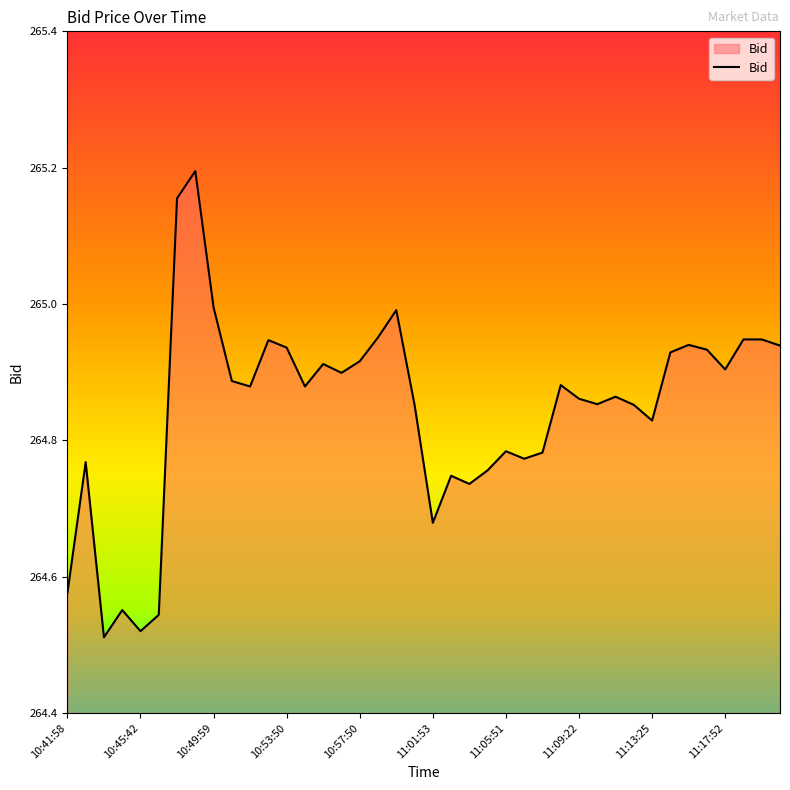

What is the difference between the maximum and minimum values?

0.7